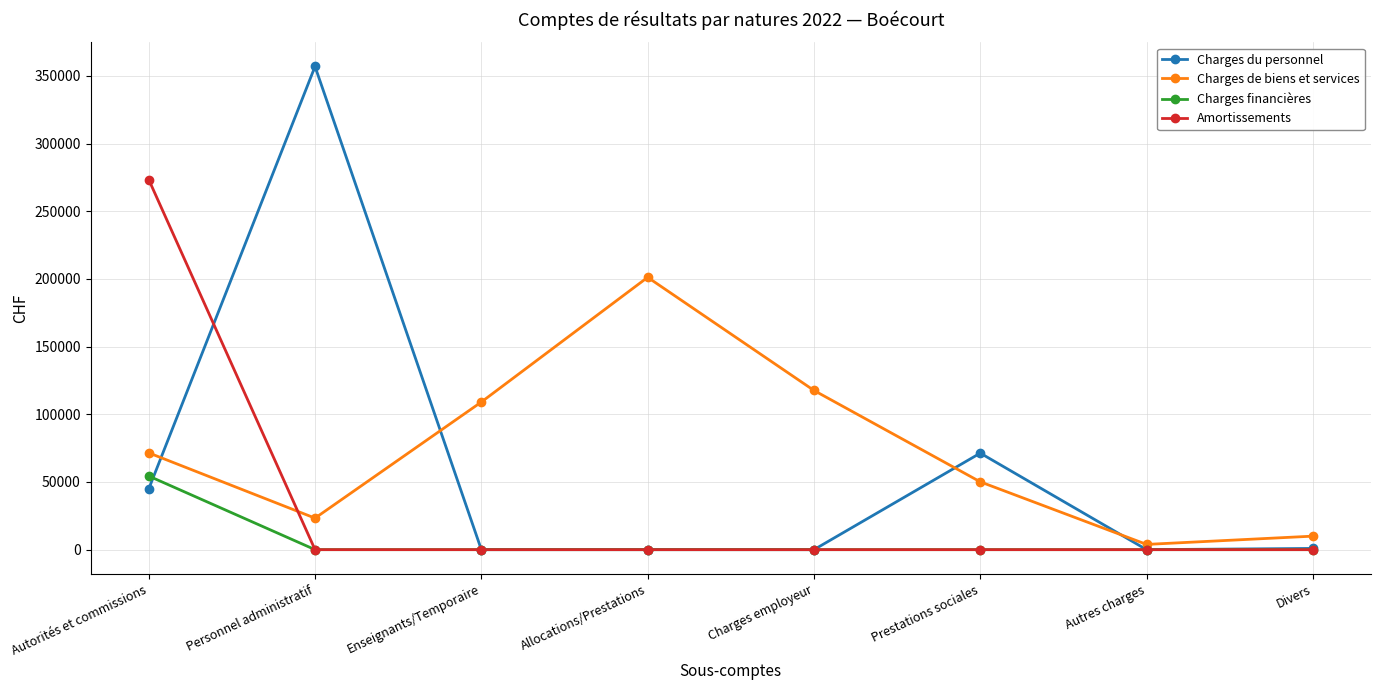

Count the number of data series in this chart.

4